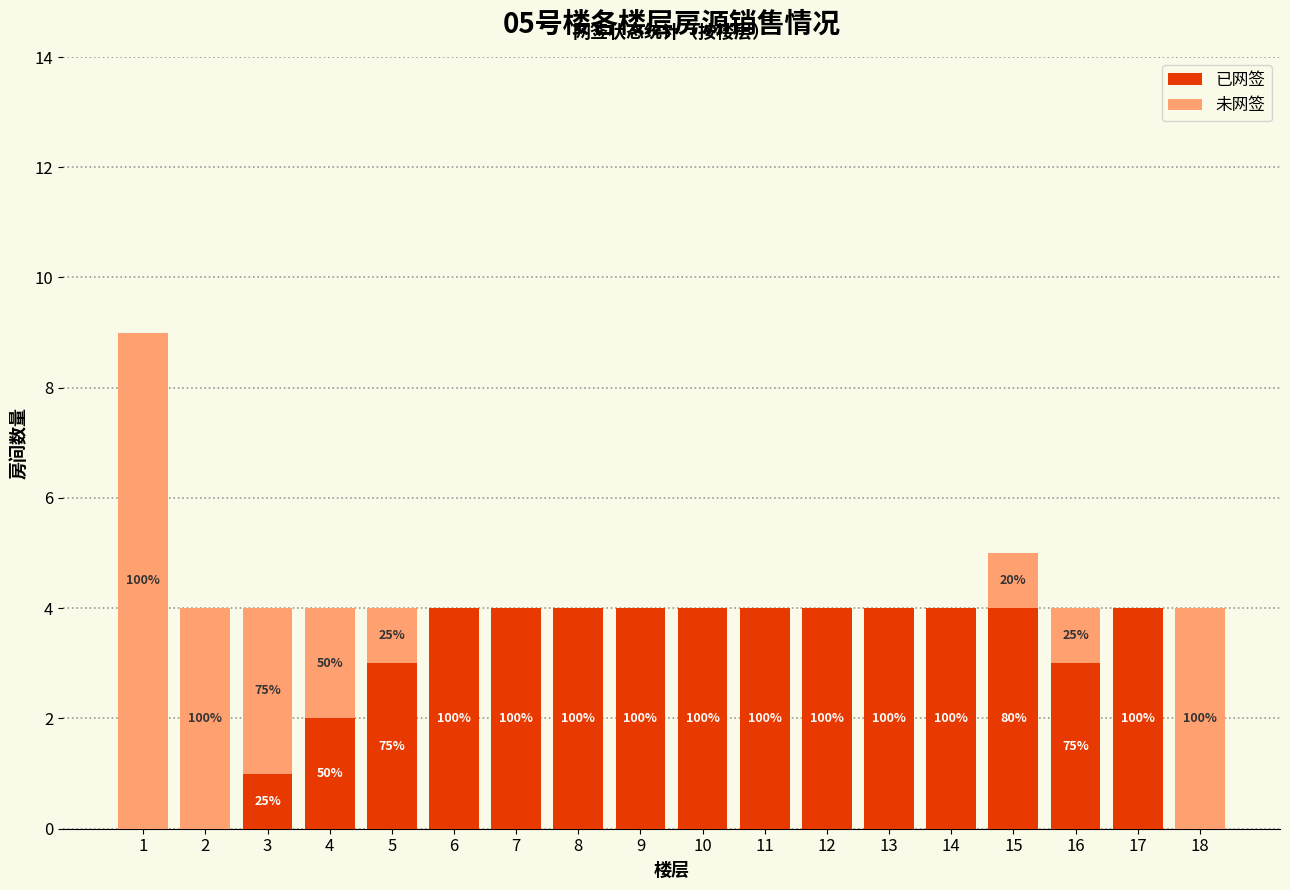

The 未网签 series shows 0 at 10. True or false?

True